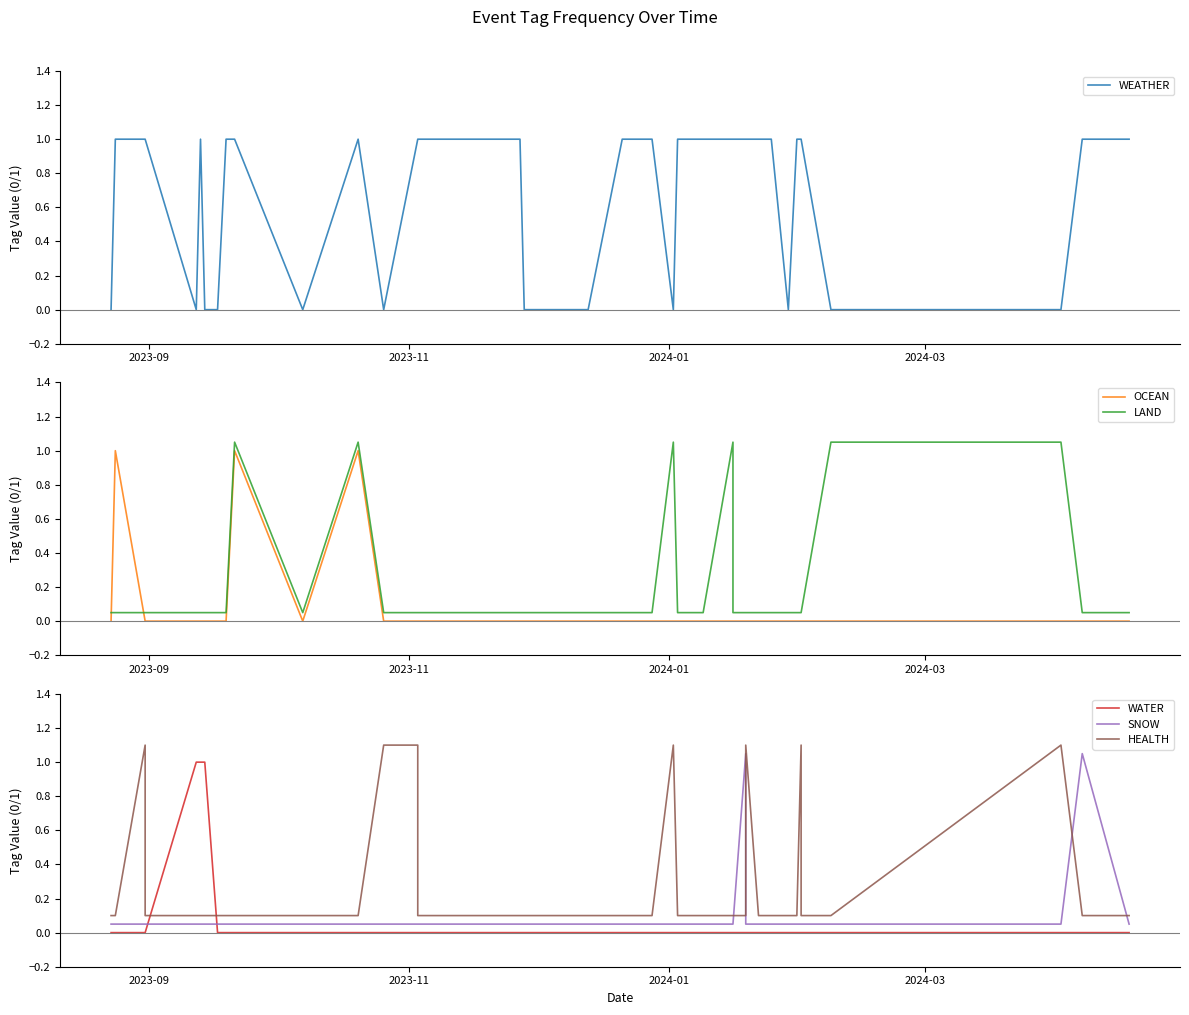

Which series has the largest total across all categories?

WEATHER